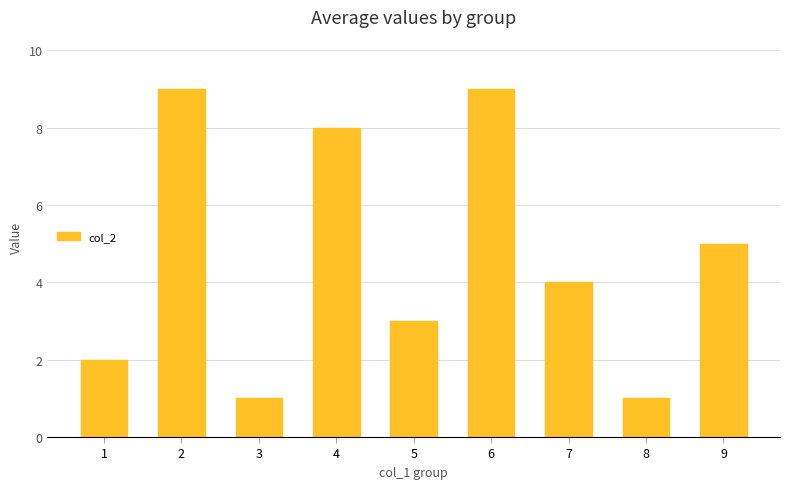

Reading left to right, extract all data points from this chart.

1=2	2=9	3=1	4=8	5=3	6=9	7=4	8=1	9=5